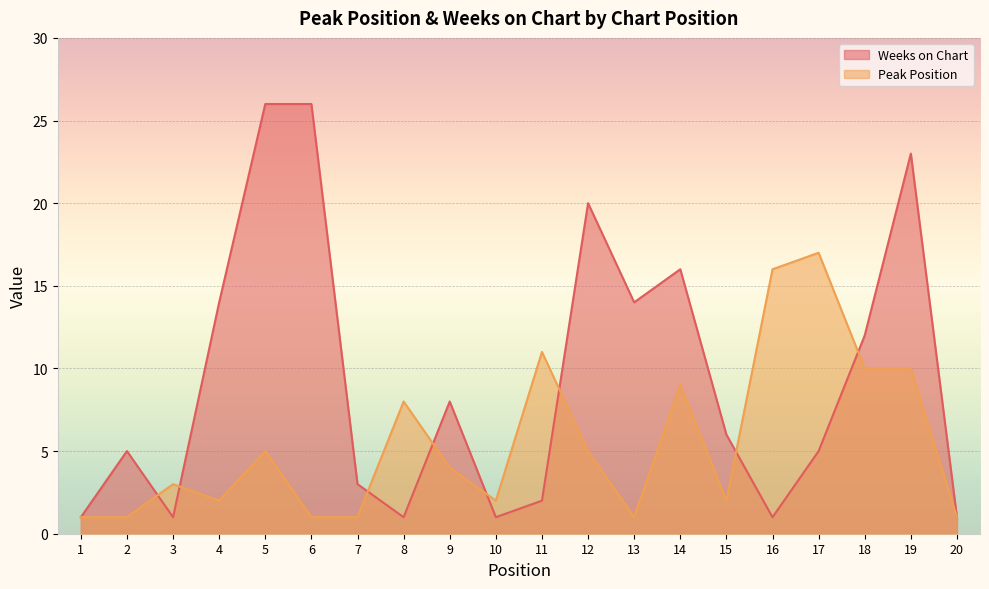

Which series has the largest range (max minus min)?

Weeks on Chart